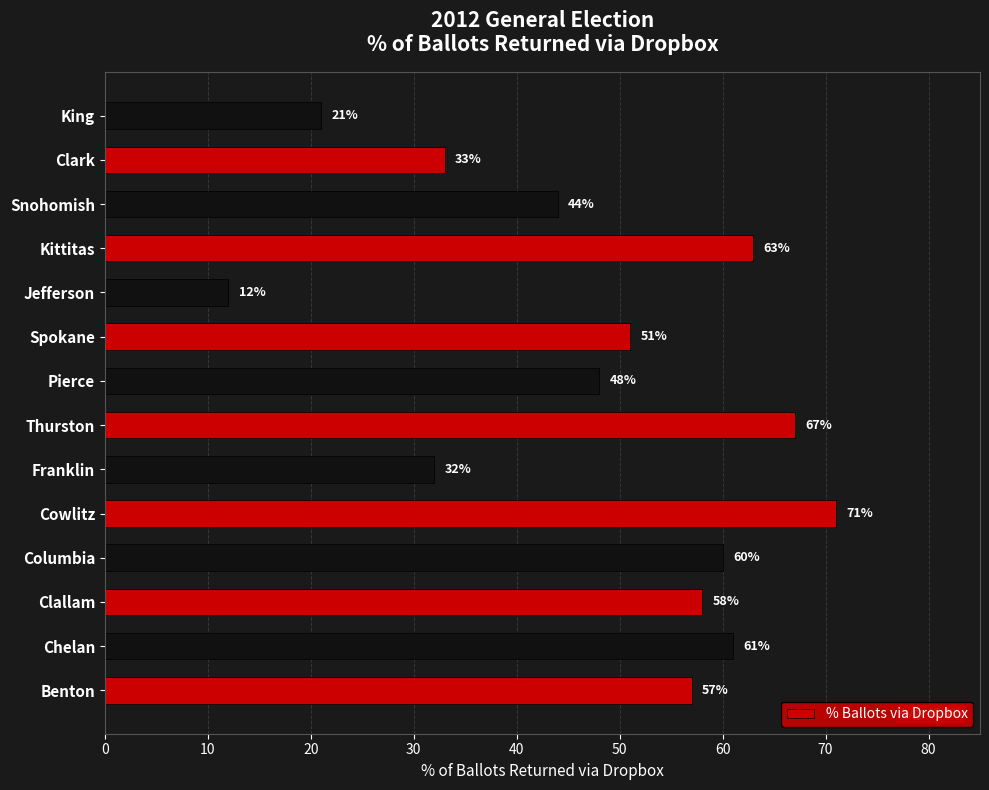

What is the average value?

48